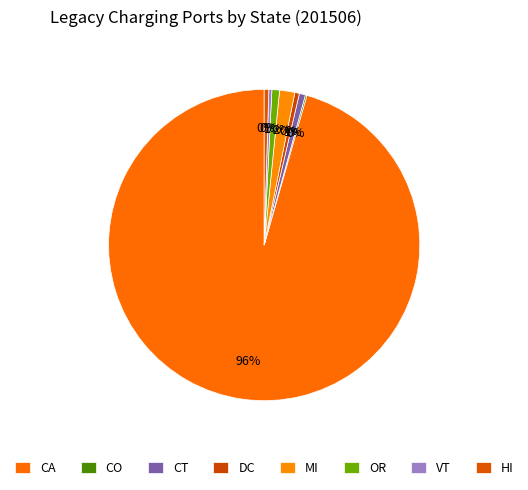

The MI slice represents 8% of the pie. True or false?

False